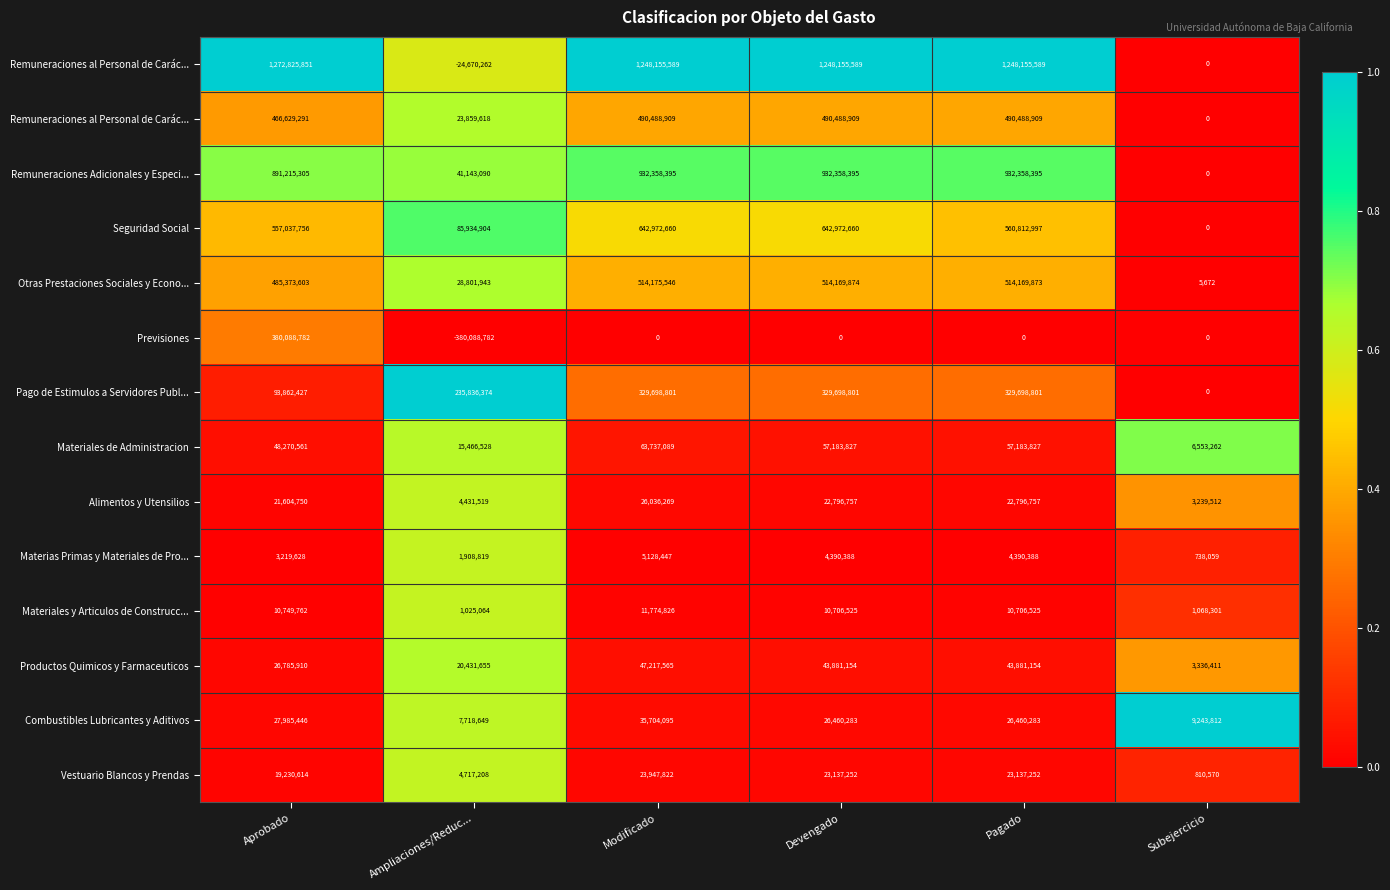

Which category has the highest value across all series?

Aprobado